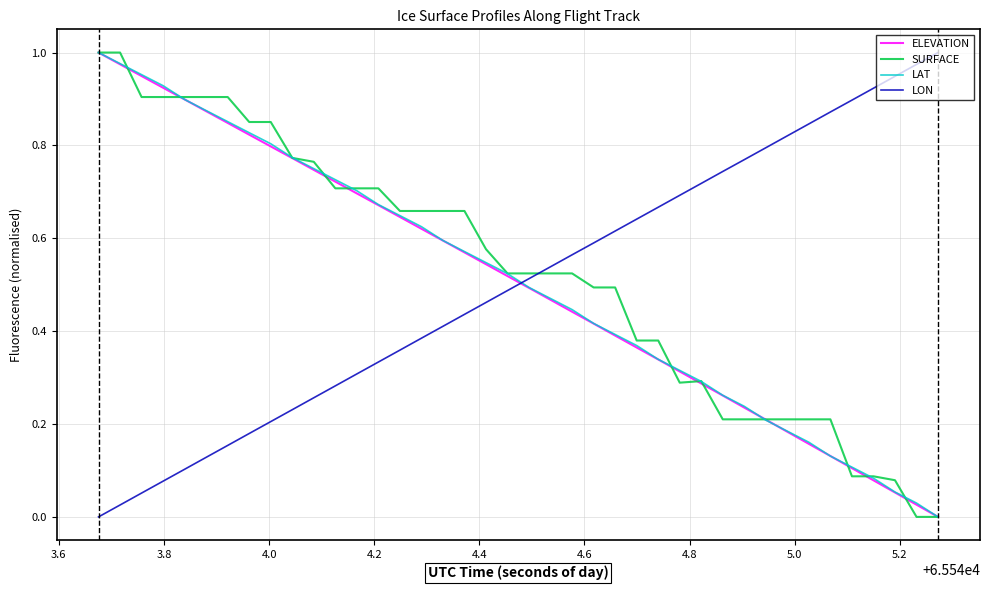

What are all the series names shown in the legend?

ELEVATION, SURFACE, LAT, LON